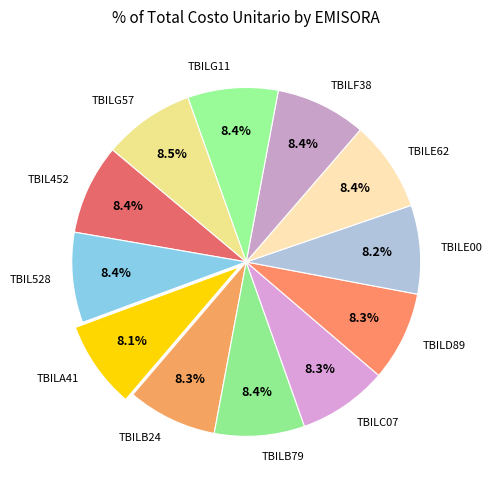

Approximately how many times larger is the value at TBILE62 compared to TBILA41?

1.0